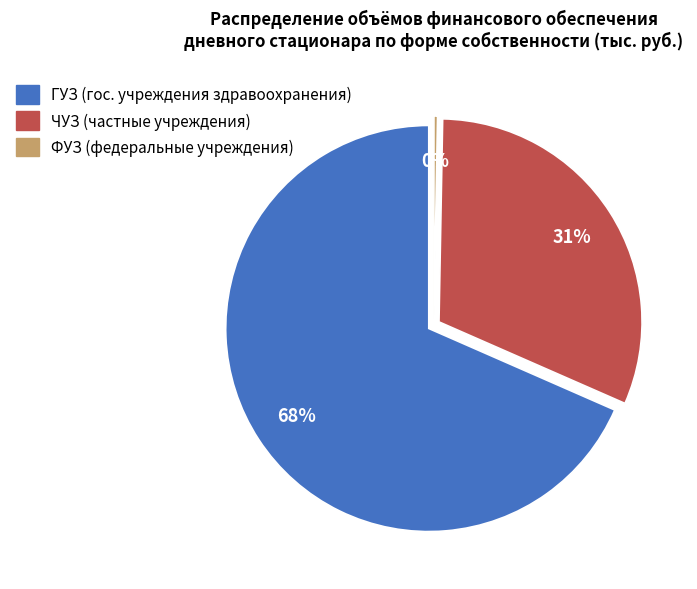

Is the sum of ЧУЗ and ФУЗ greater than half?

No